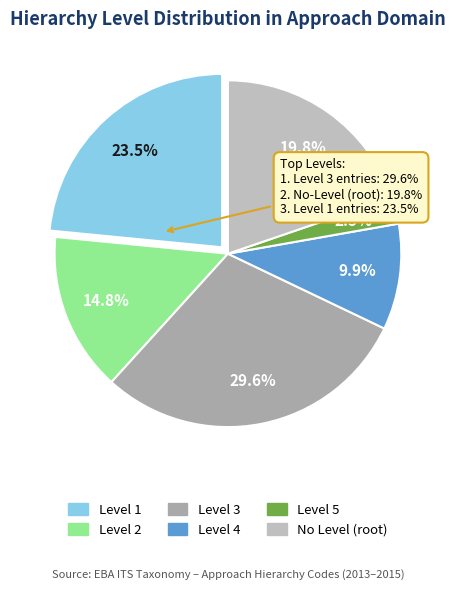

Count the number of slices in the pie.

6